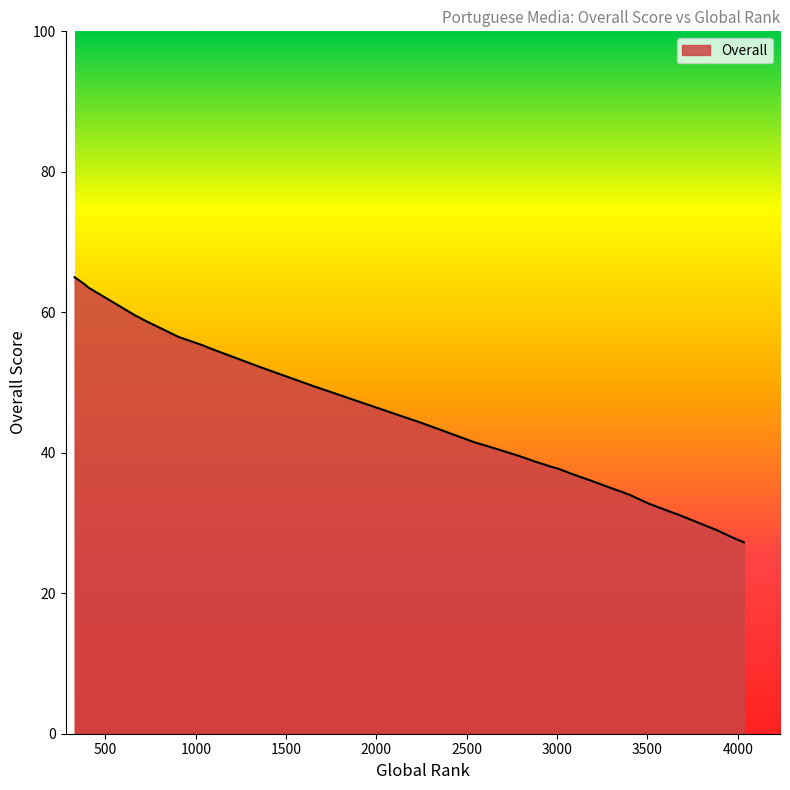

Reading left to right, transcribe all the data shown in this chart.

65.0	64.0	63.5	63.5	59.5	59.2	58.8	56.5	56.5	55.2	55.0	54.5	52.2	49.5	49.5	45.2	44.2	41.5	40.5	39.5	38.8	38.0	37.8	37.0	36.0	36.0	34.8	34.5	34.2	34.2	34.0	33.2	32.8	32.5	31.5	31.5	31.2	29.0	28.0	27.2